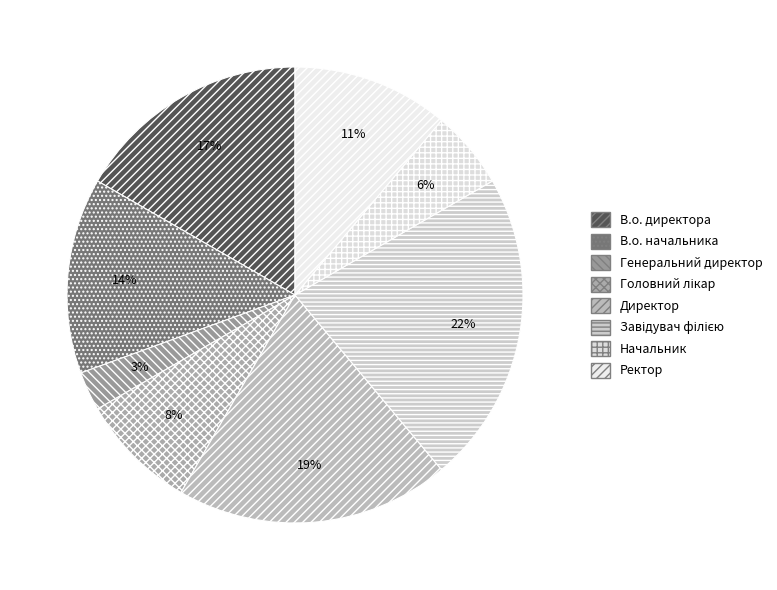

To the nearest percent, what is the difference between the Ректор and Завідувач філією slice percentages?

11%